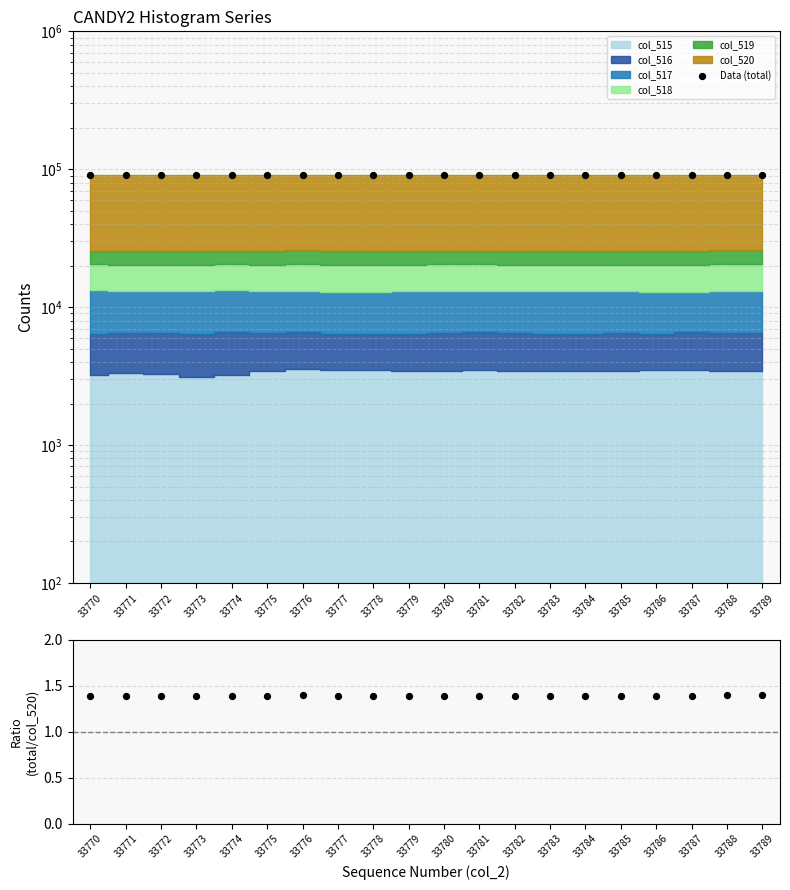

At how many categories does at least one series exceed 16089?

20